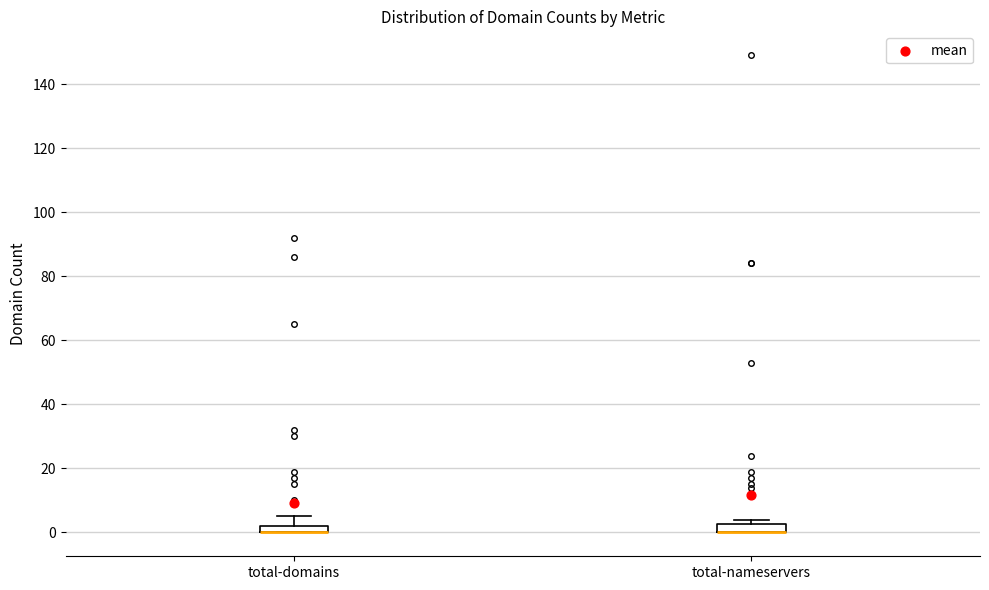

Where is the lower edge of the box for total-nameservers on the y-axis? The values are not printed on the chart, so give them approximately, as read against the axis.

0